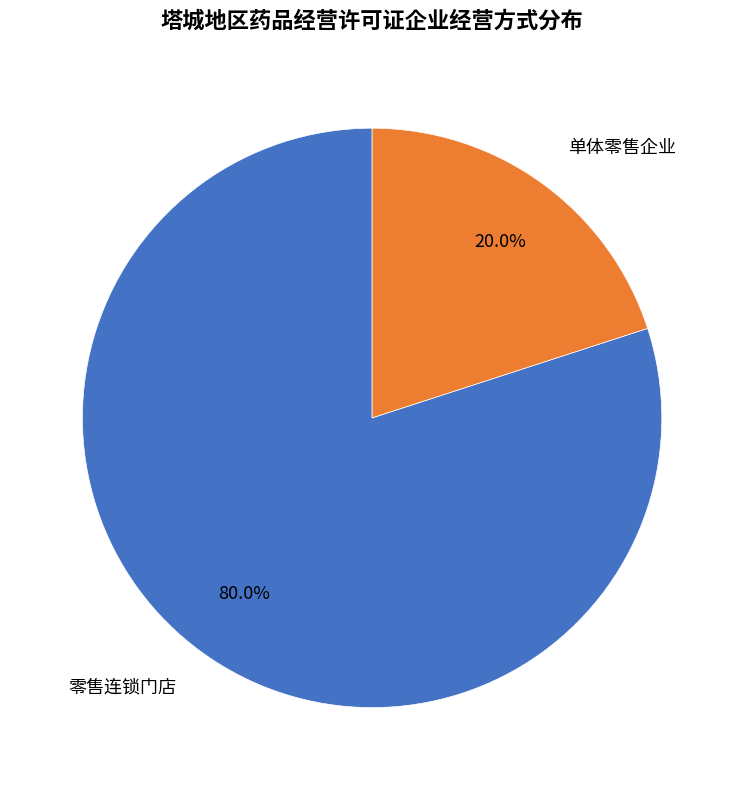

Which slice is the largest?

零售连锁门店